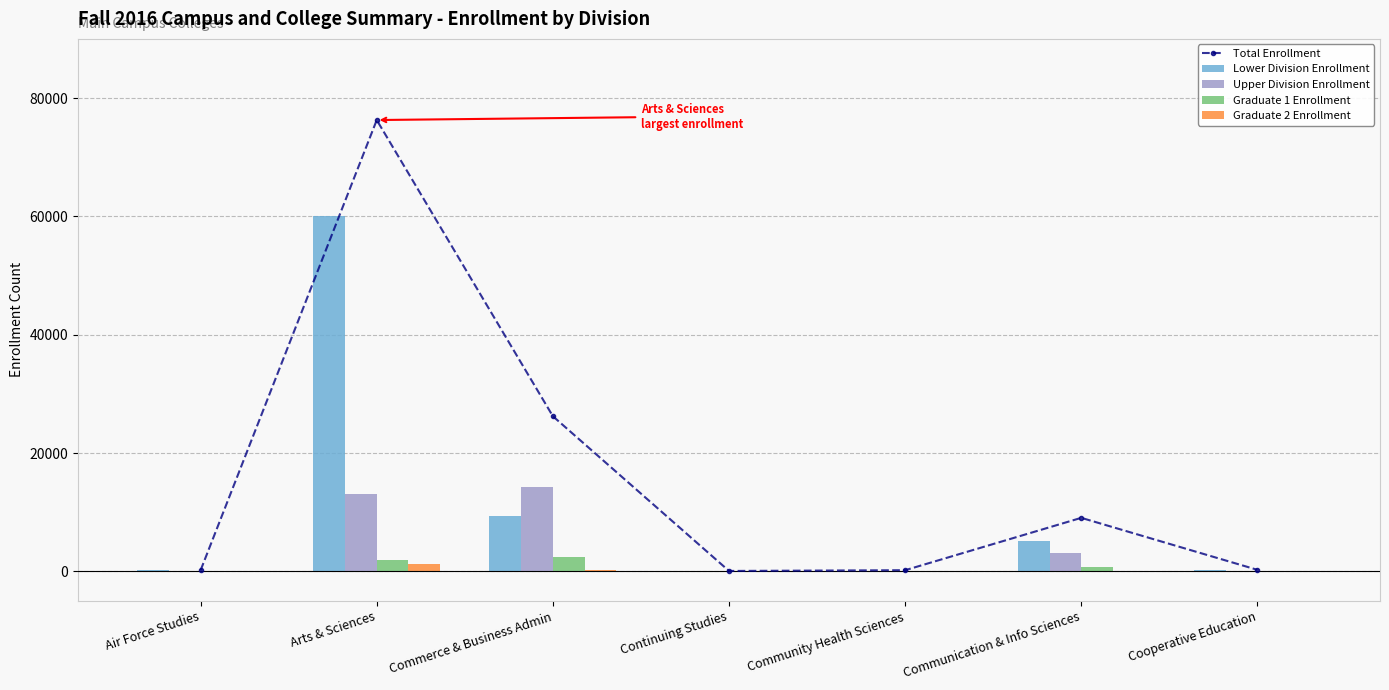

What is the spread (max minus min) of values at Cooperative Education?

250